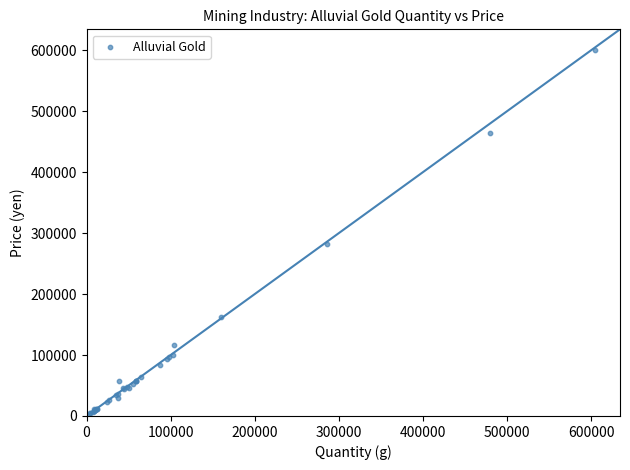

What Y value in the scatter plot is closest to 302293?

282648